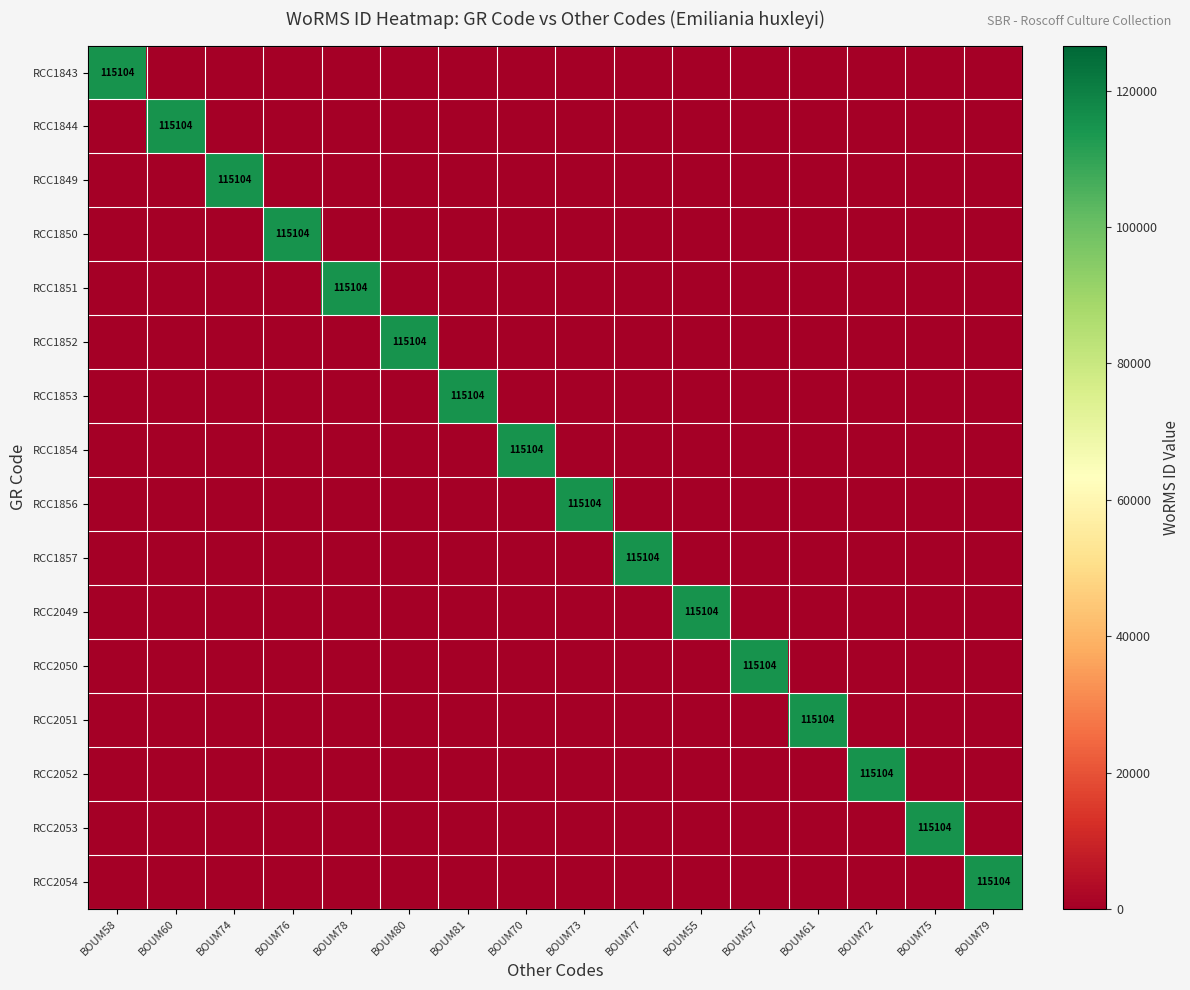

The RCC1857 series shows 0 at BOUM61. True or false?

True